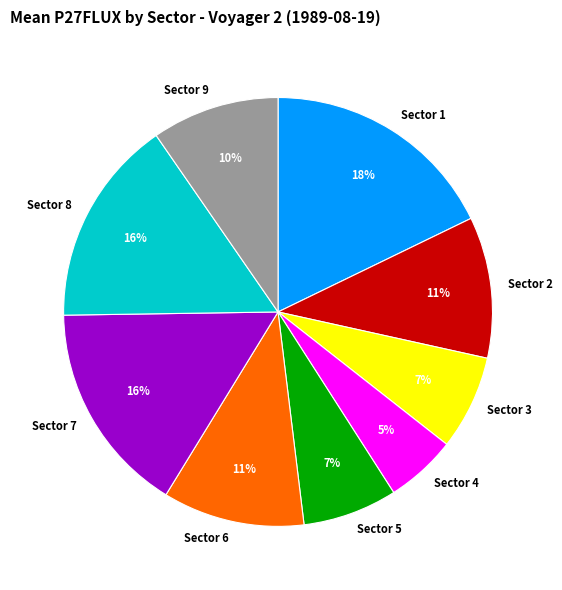

Between Sector 5 and Sector 1, which is larger?

Sector 1